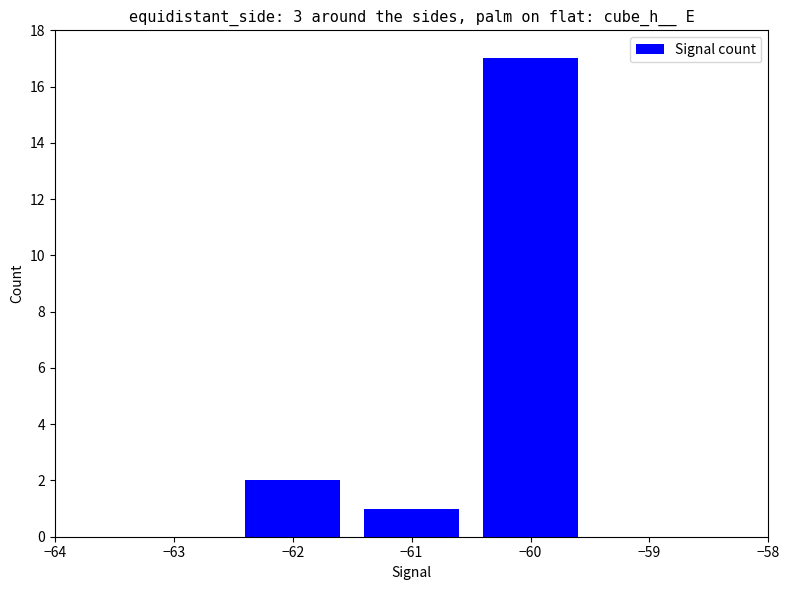

Is it true that the value at −62 is 2?

True